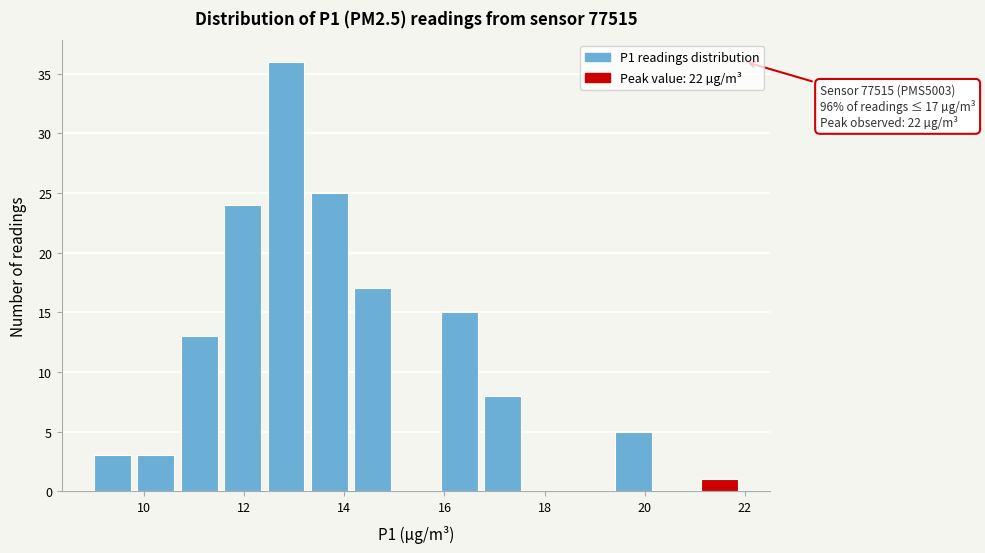

Which range on the x-axis has the tallest bar?

12.4 to 13.4